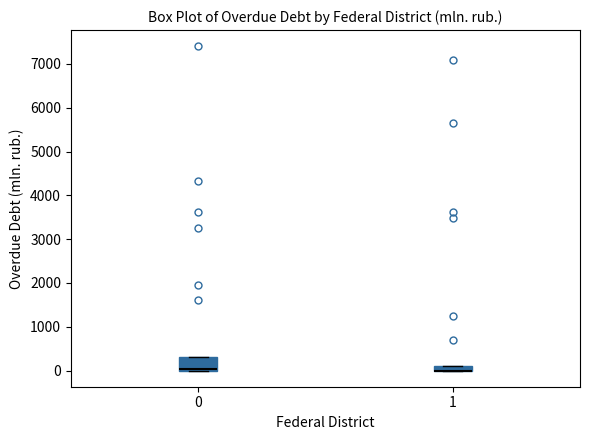

Which box is the tallest, from its lower edge to its upper edge?

0